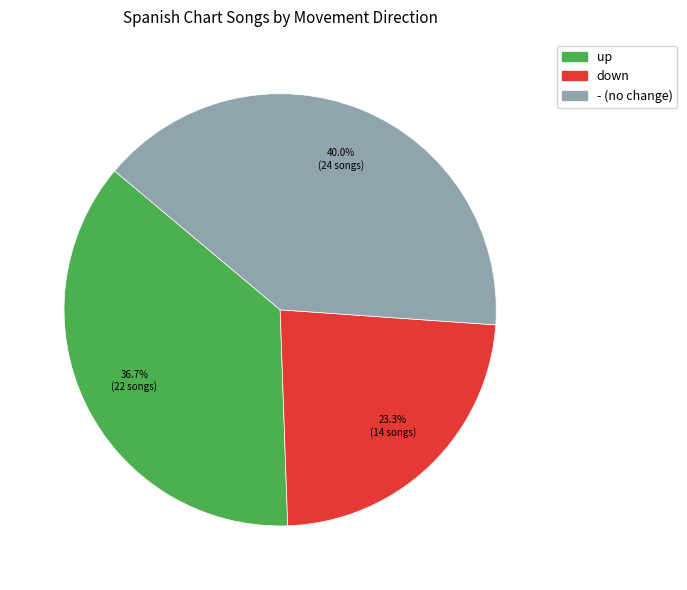

Is there a majority slice in this chart?

No